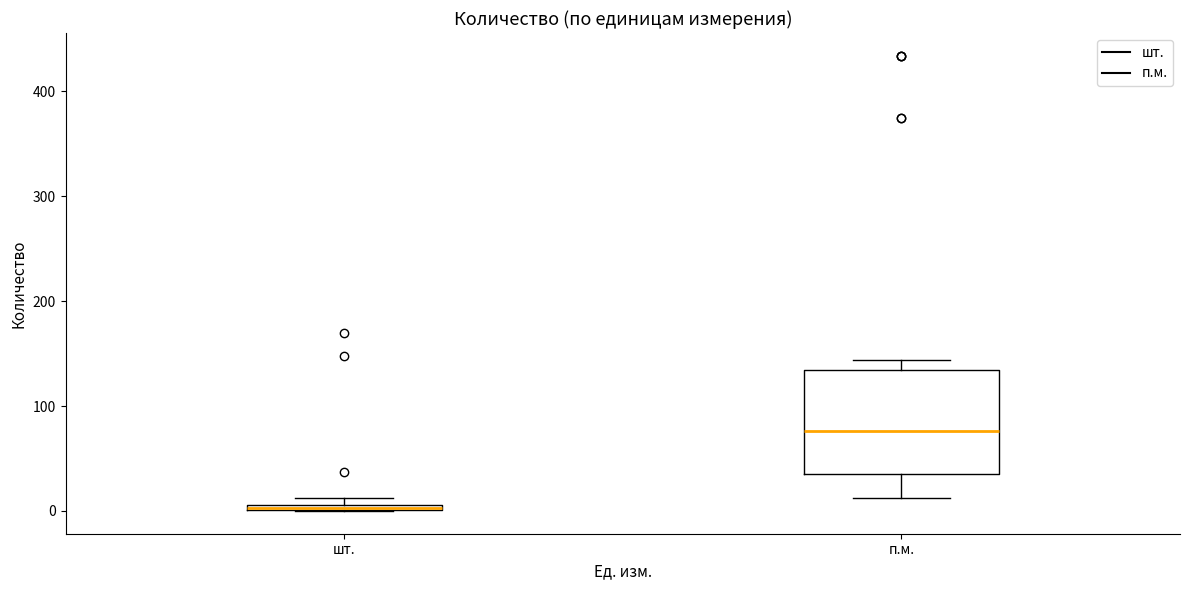

Where is the upper edge of the box for п.м. on the y-axis? The values are not printed on the chart, so give them approximately, as read against the axis.

130